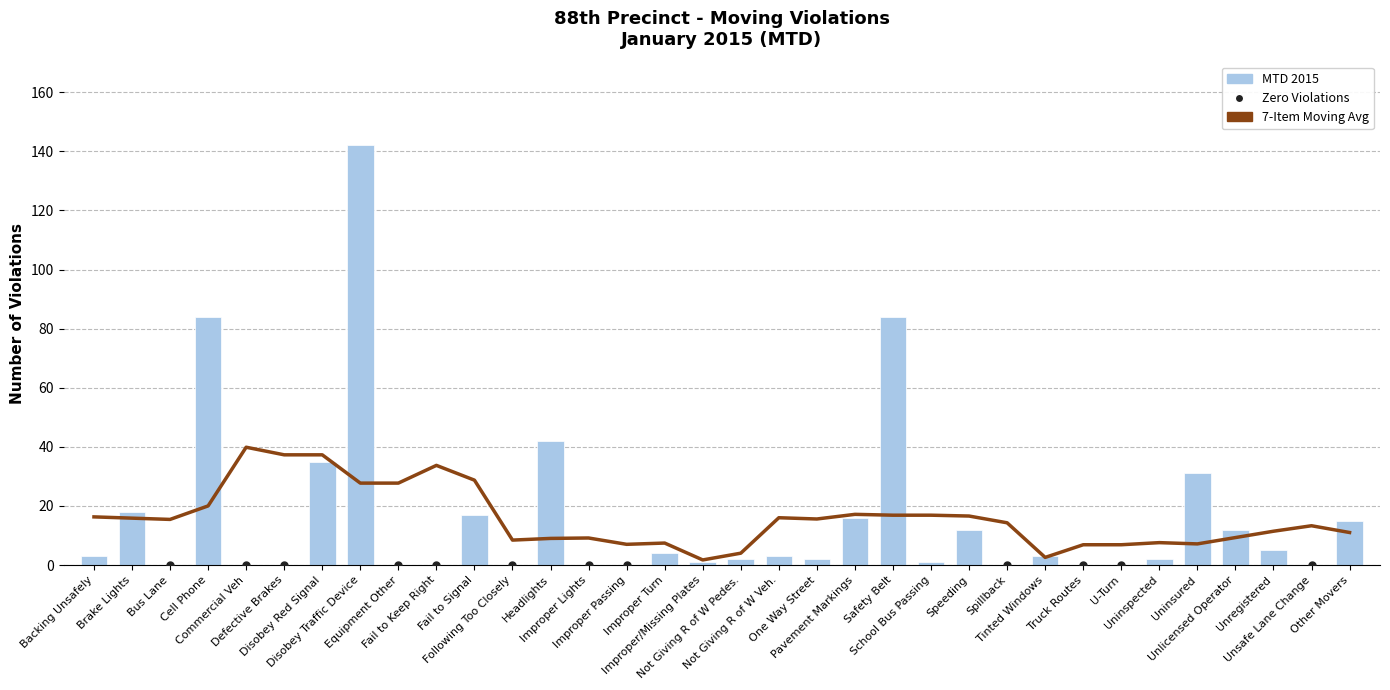

The value of 7-Item Moving Avg at Uninspected is 2.2. True or false?

False